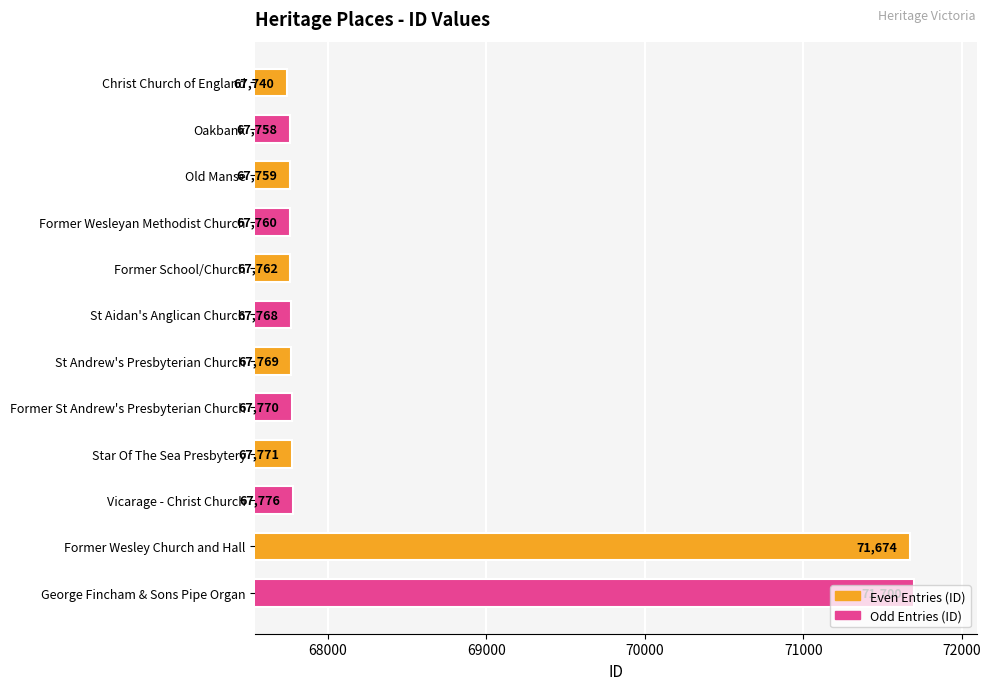

Does the chart contain stacked bars?

No